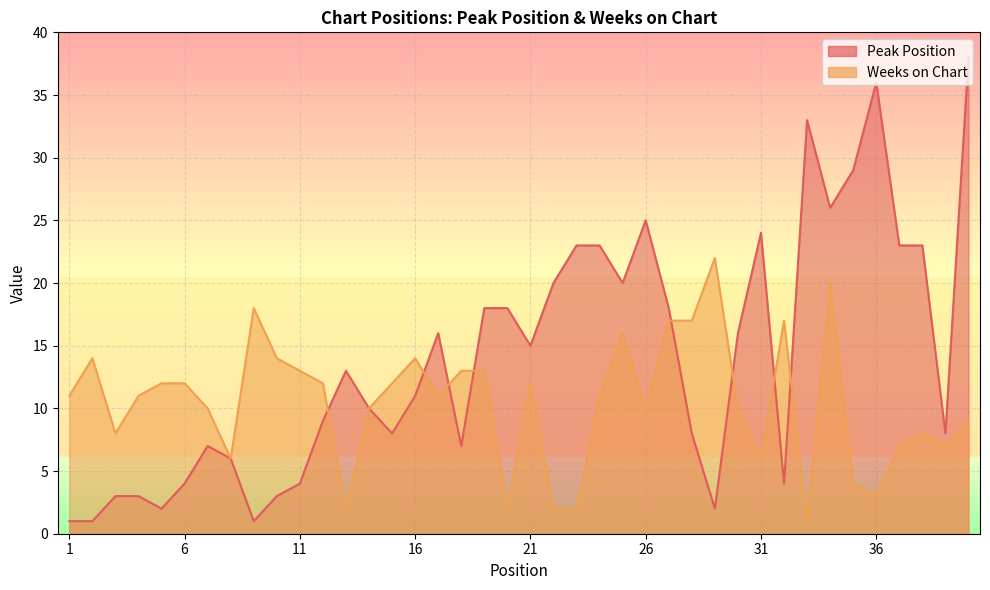

Reading right to left, what are all the values shown in this chart?

Peak Position: 38	8	23	23	36	29	26	33	4	24	16	2	8	18	25	20	23	23	20	15	18	18	7	16	11	8	10	13	9	4	3	1	6	7	4	2	3	3	1	1
Weeks on Chart: 9	7	8	7	3	4	20	1	17	6	10	22	17	17	10	16	11	2	2	12	2	13	13	11	14	12	10	2	12	13	14	18	6	10	12	12	11	8	14	11